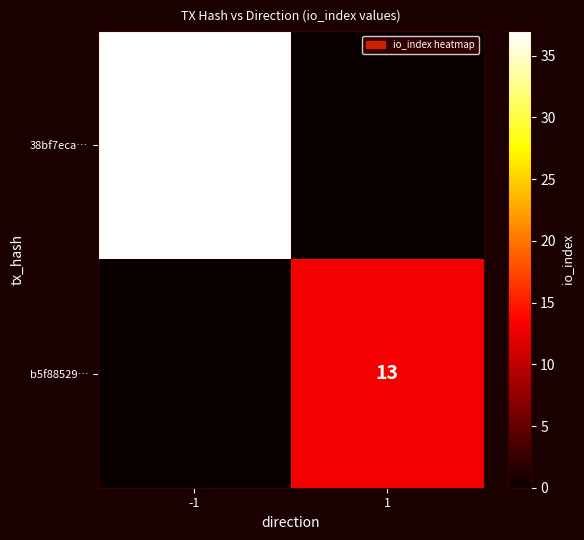

True or false: b5f88529… has a value of 13 at 1.

True